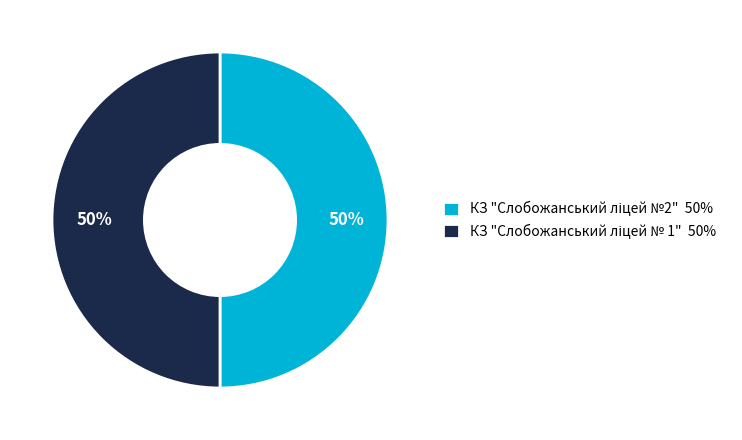

To the nearest percent, what is the average slice percentage?

50%